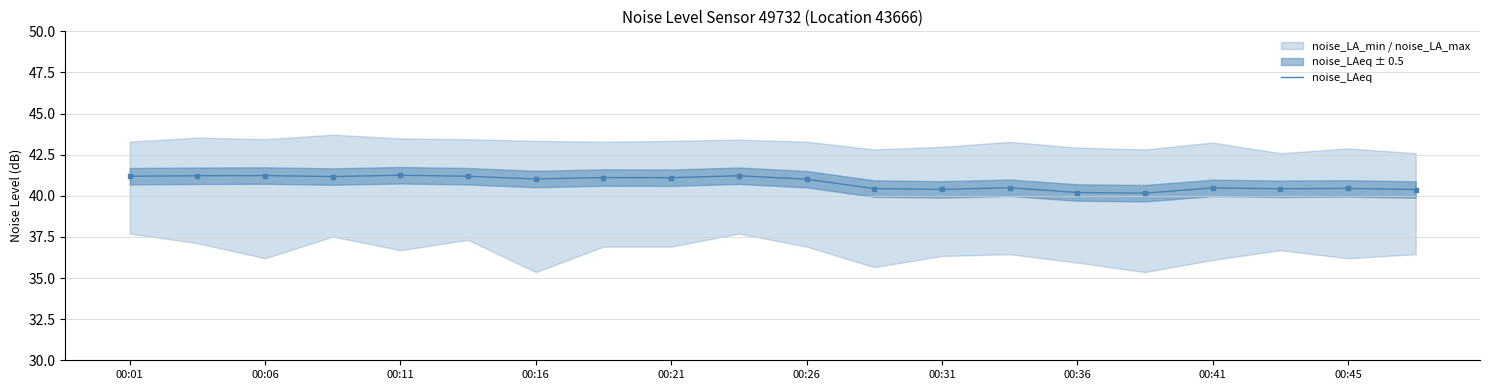

What is the lowest value of the noise_LAeq series?

40.2